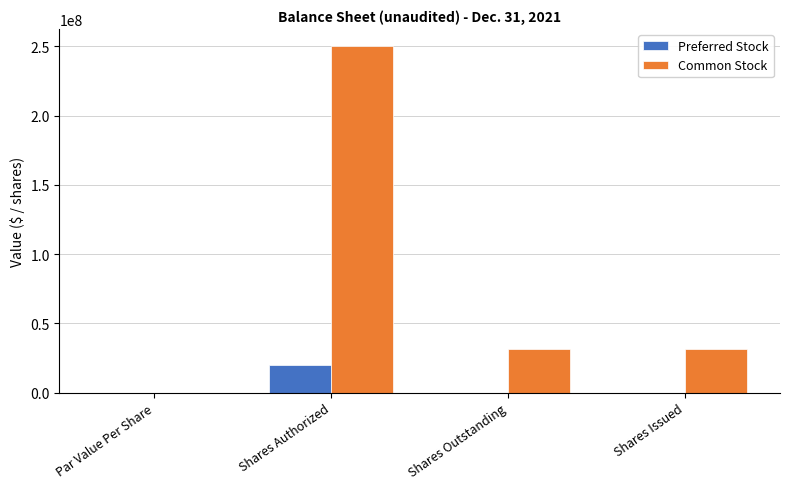

Is the value of Common Stock at Shares Outstanding greater than the value of Preferred Stock at Shares Authorized?

Yes